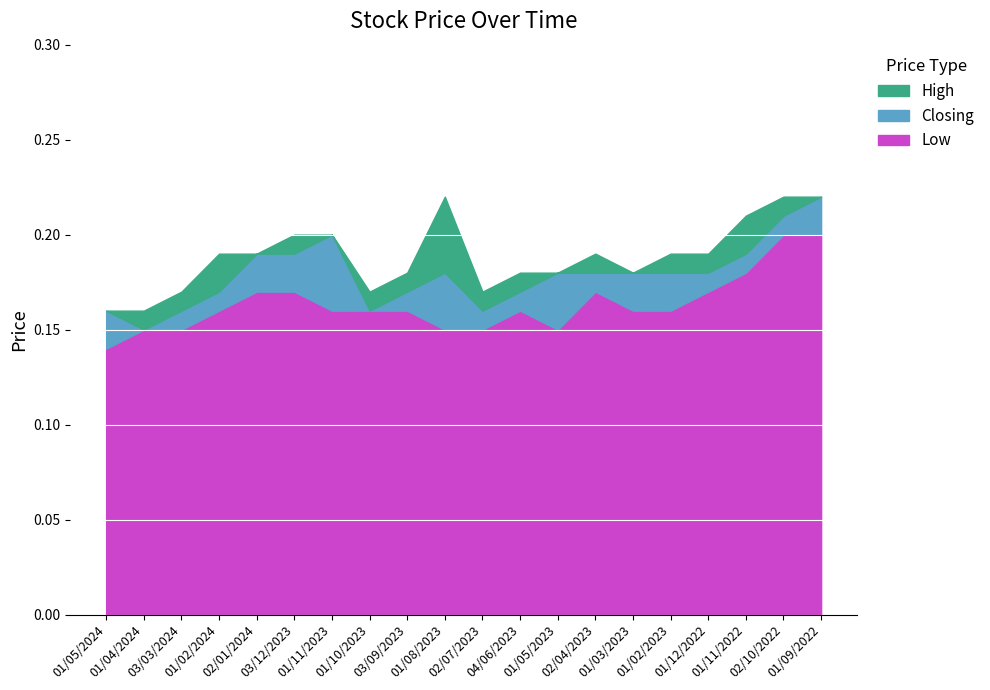

The value of Low at 01/09/2022 is 0.1. True or false?

False